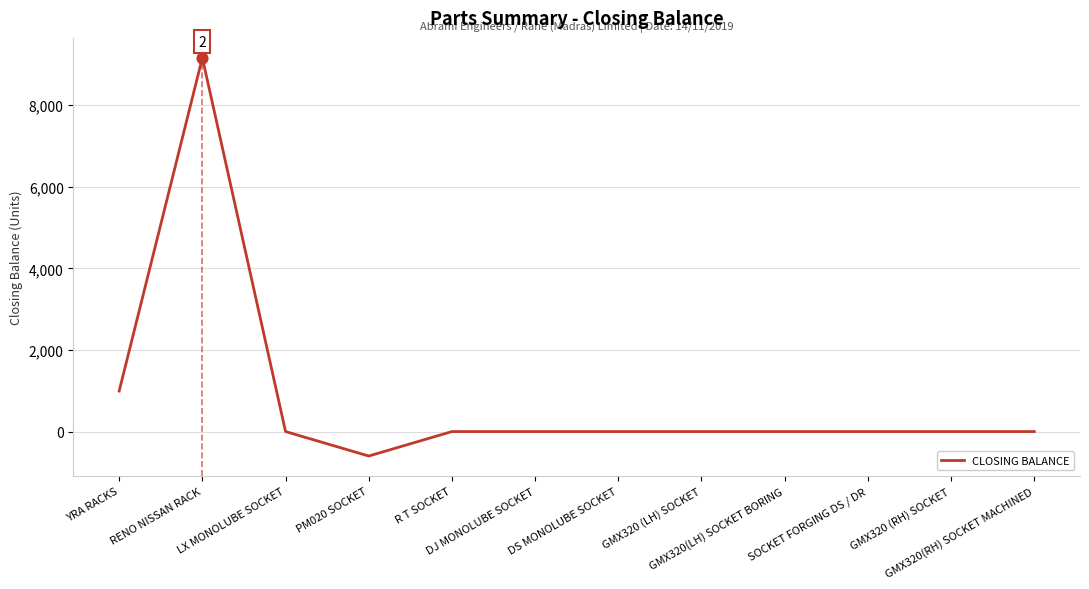

What is the difference between the maximum and minimum values?

9762